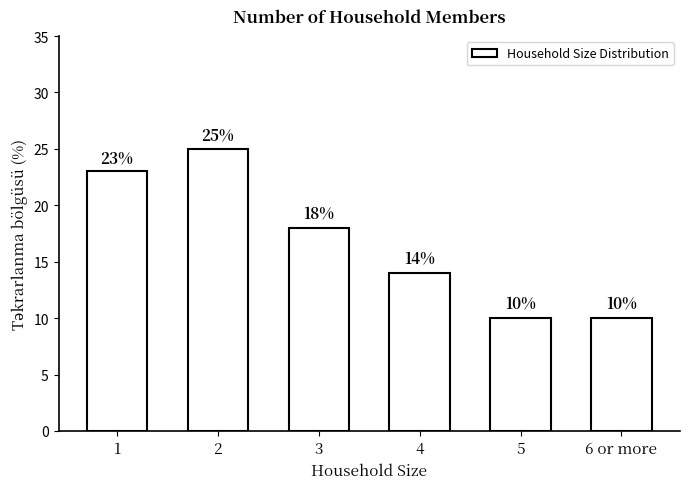

What position from the right is 5?

2